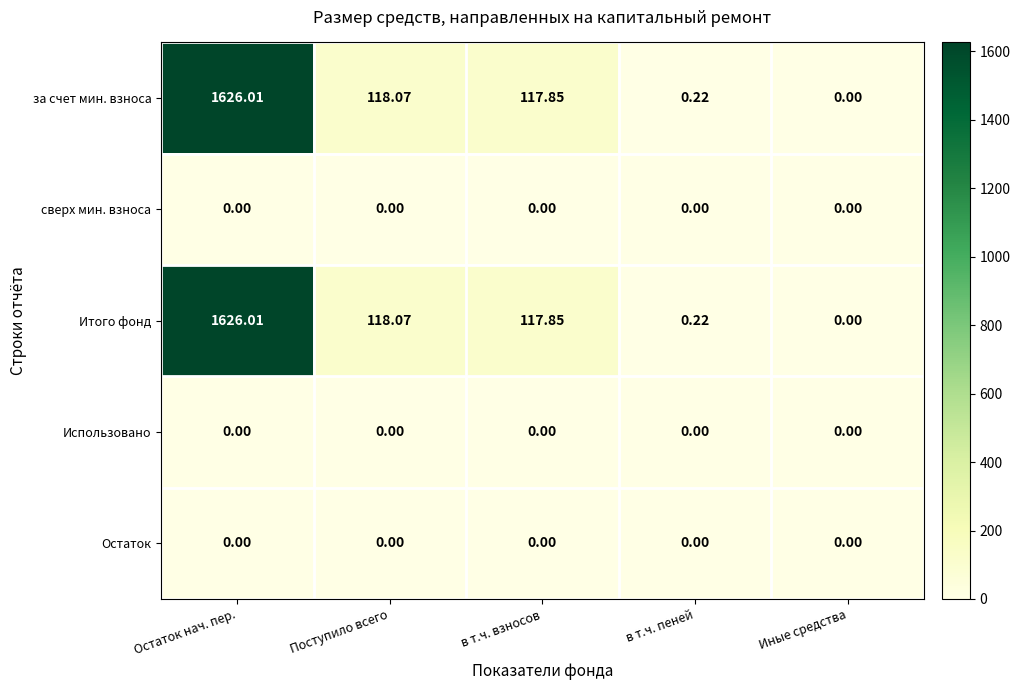

How many series are shown in this chart?

5